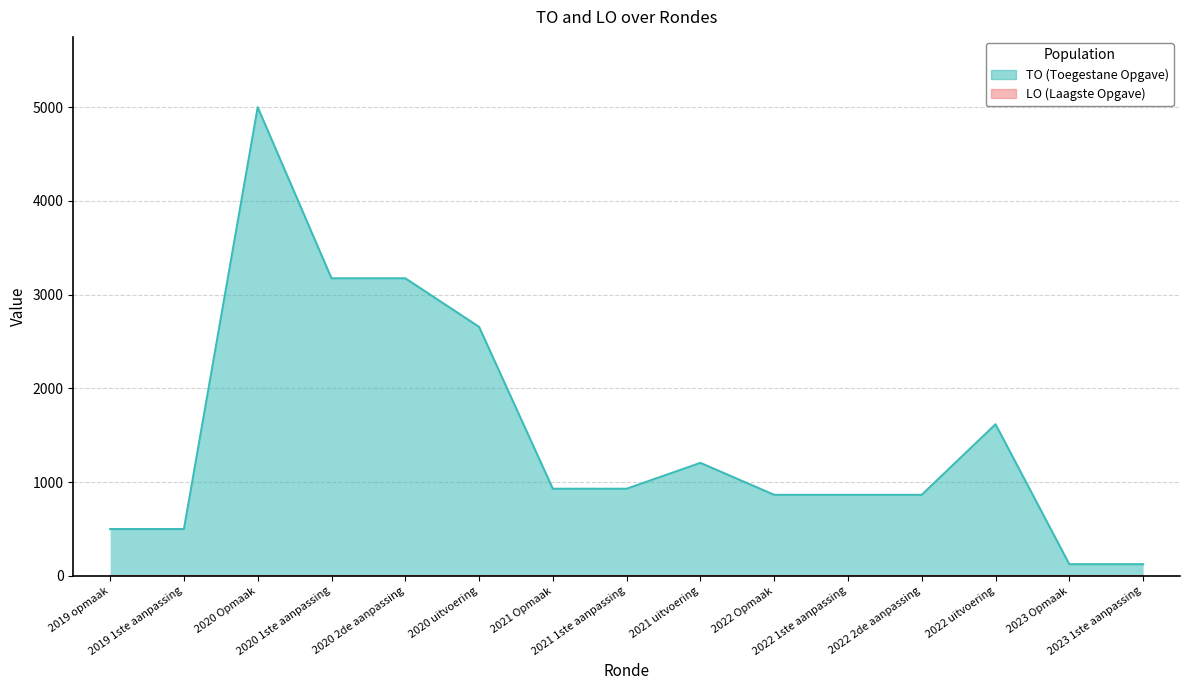

Count the number of categories in the chart.

15